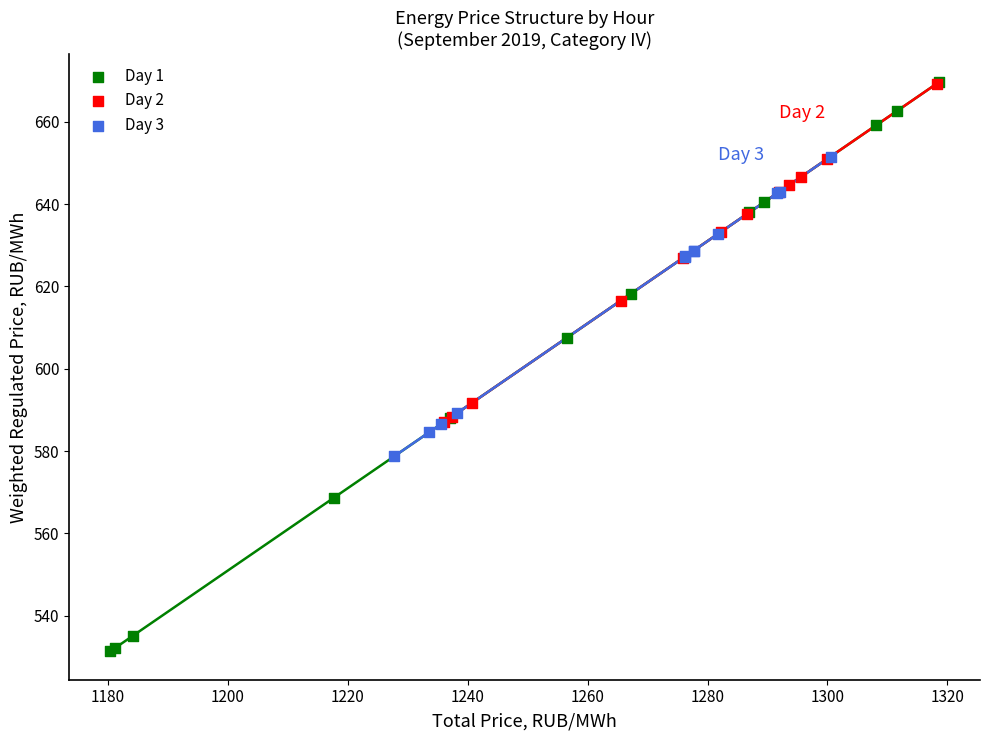

Which series reaches the minimum Y coordinate?

Day 1